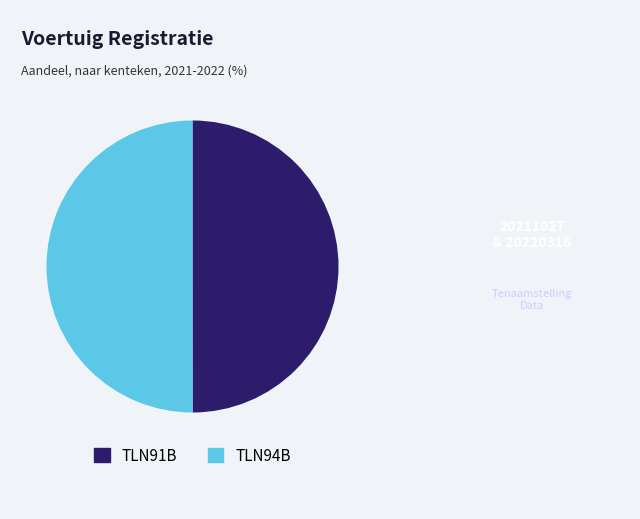

The TLN91B slice represents 50% of the pie. True or false?

True